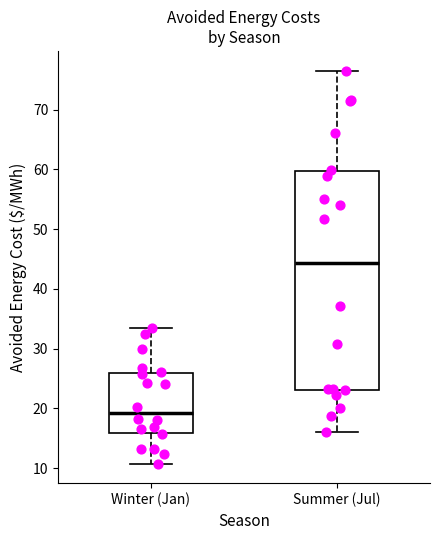

Reading left to right, transcribe this box plot: for each box, give where its median line is, the range the box spans, and where its two whiskers end, as read against the y-axis. The values are not printed on the chart, so give them approximately, as read against the axis.

Winter (Jan): median 19, box 16 to 26, whiskers 11 to 33
Summer (Jul): median 44, box 23 to 60, whiskers 16 to 77